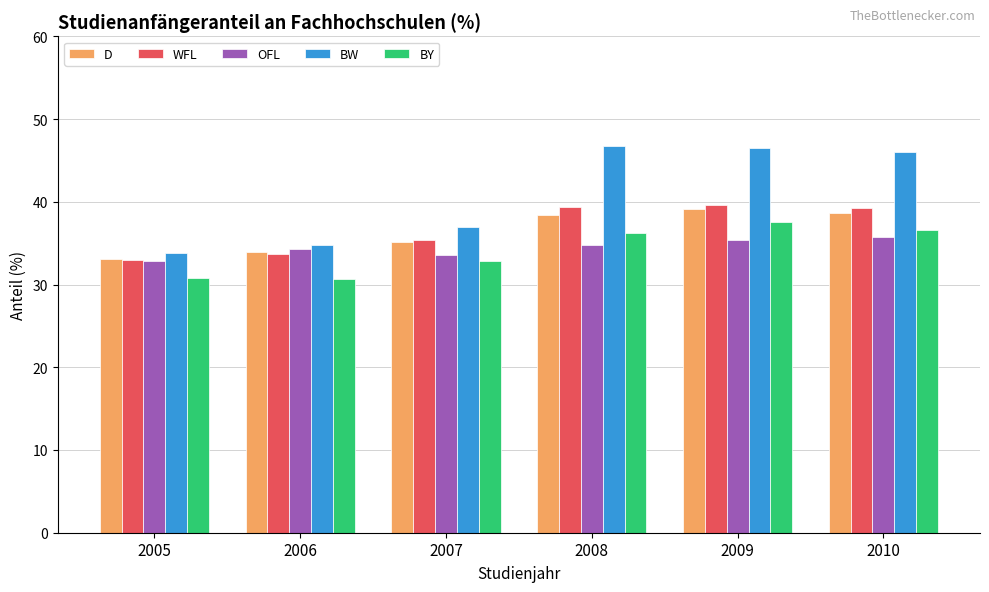

At how many categories does at least one series exceed 32?

6